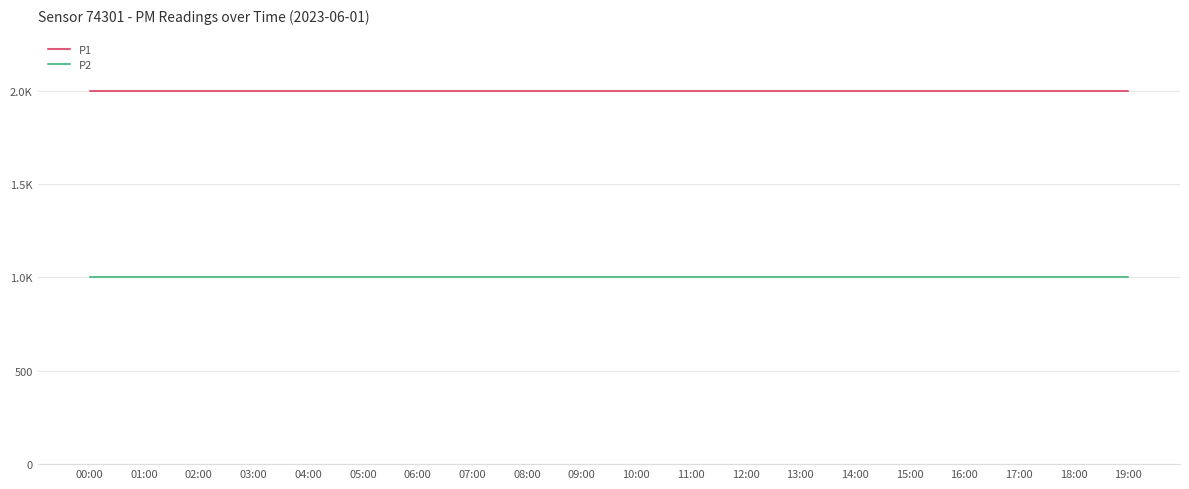

What are all the series names shown in the legend?

P1, P2